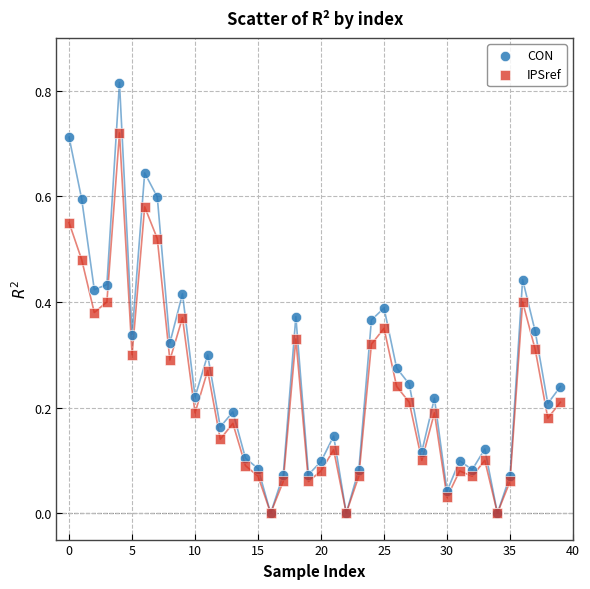

What are all the series names shown in the legend?

CON, IPSref